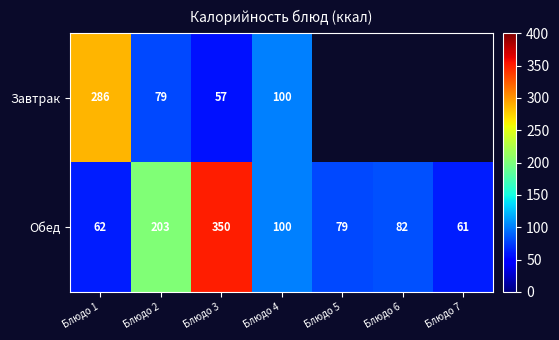

True or false: Обед has a value of 79 at Блюдо 5.

True